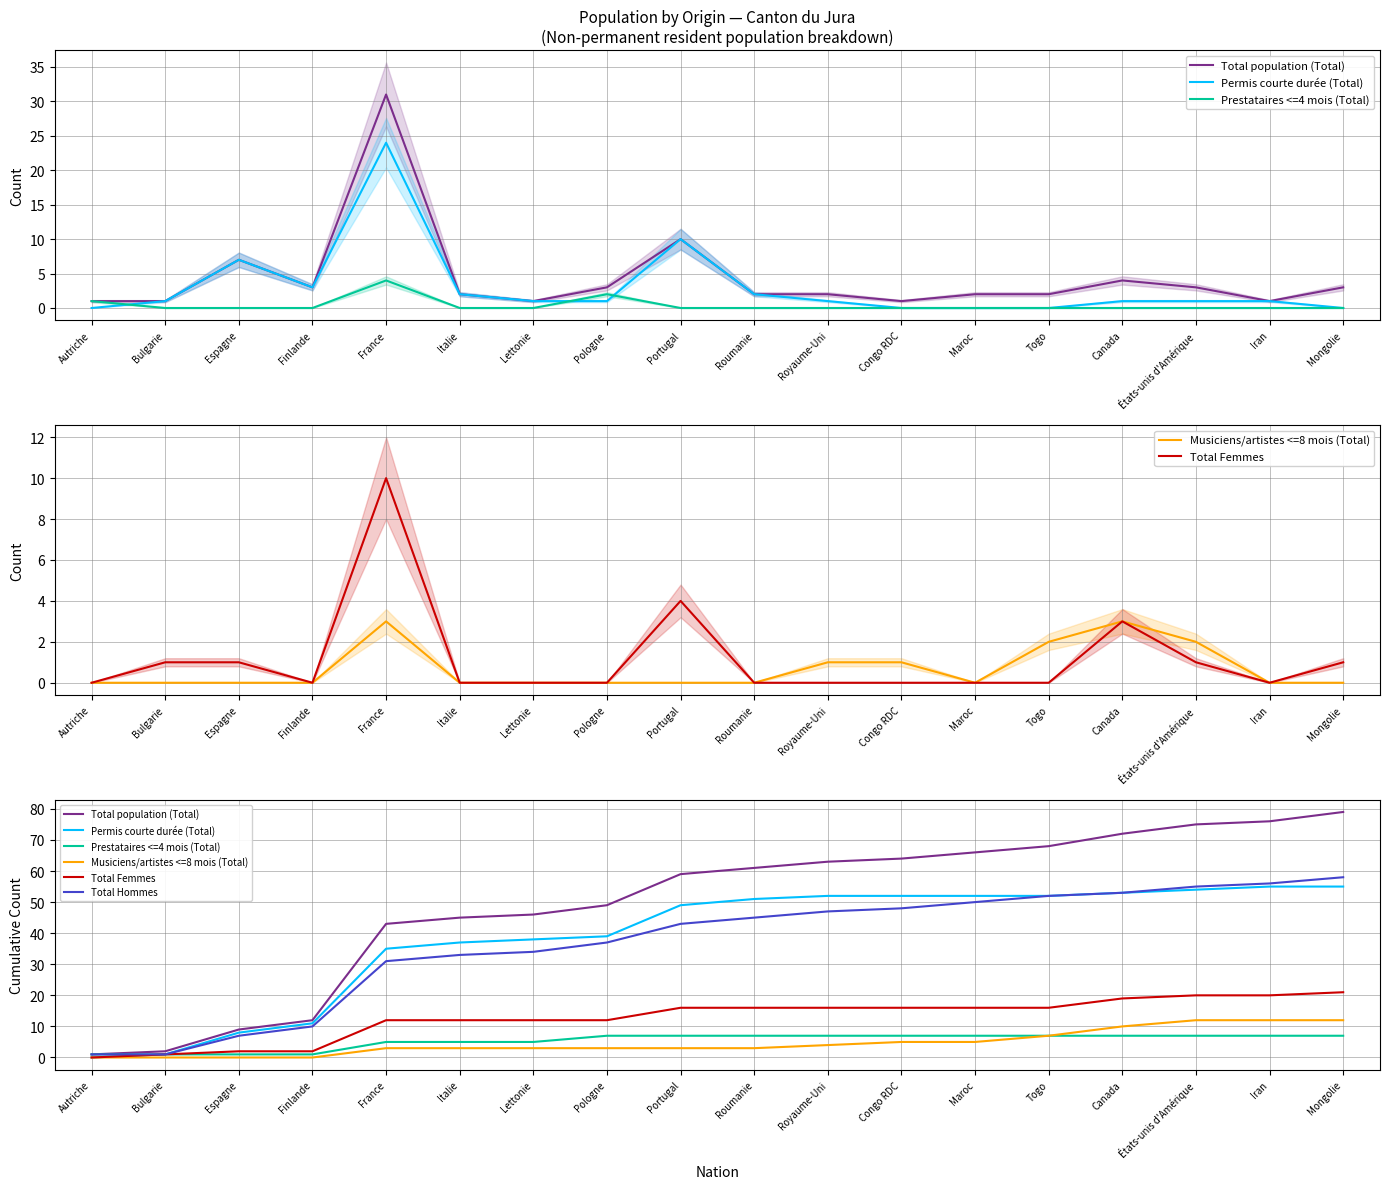

At which category is the sum across all series the highest?

Mongolie